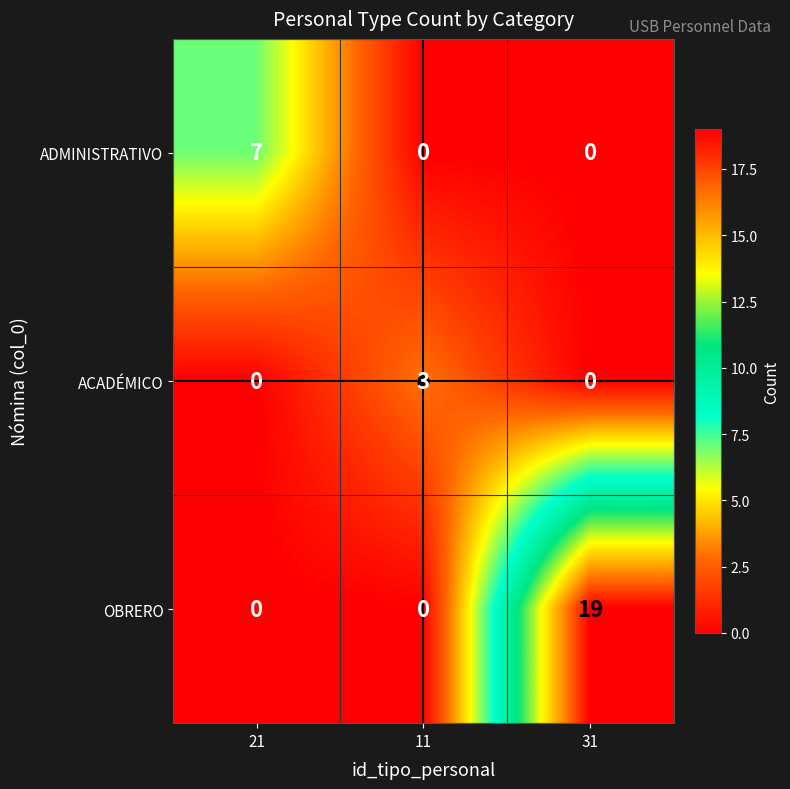

What is the sum of all ACADÉMICO values?

3